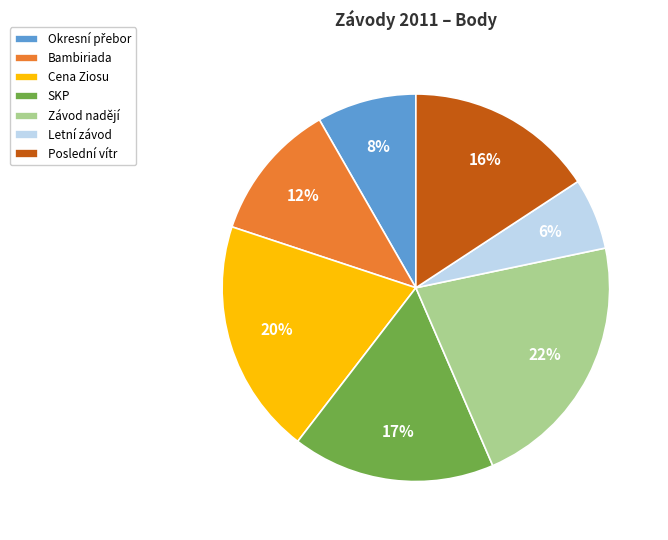

Is it true that Letní závod is 6% of the pie?

True